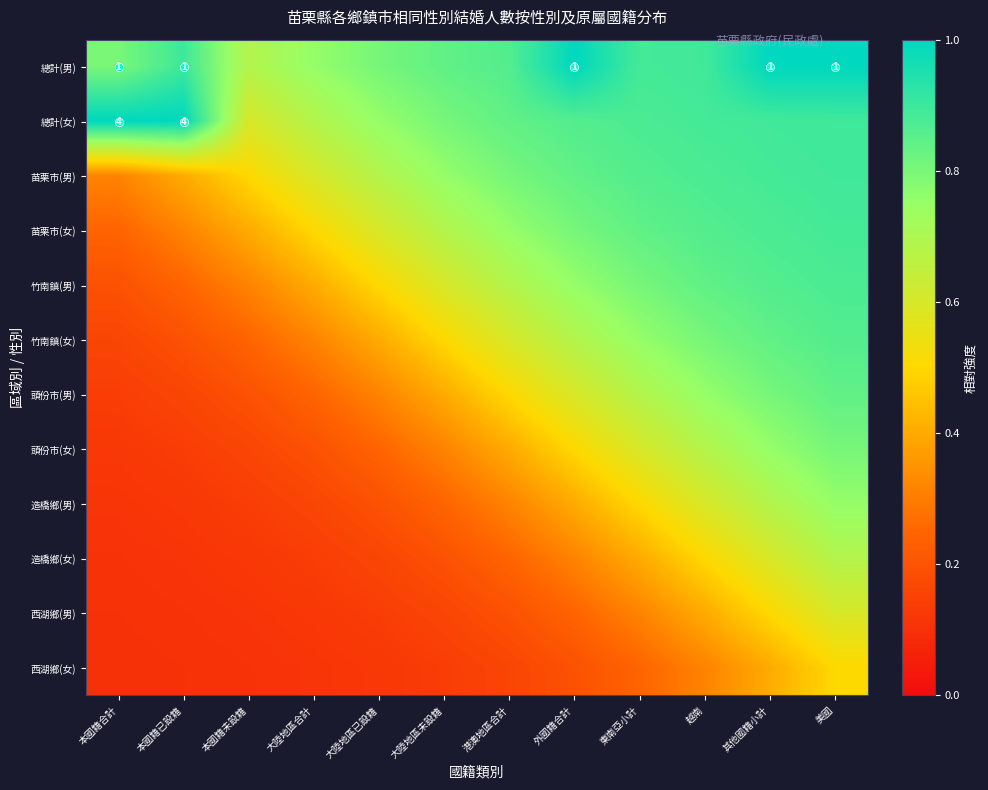

How many 造橋鄉(男) values are between 0 and 1?

12